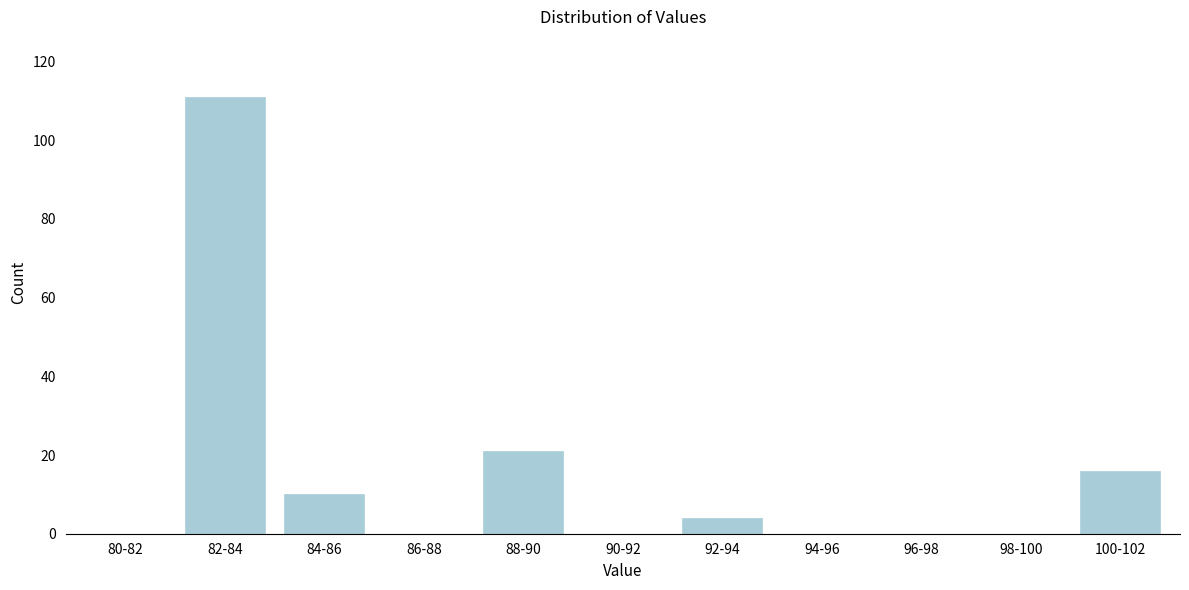

Reading left to right, what are all the values shown in this chart?

80-82=0	82-84=111	84-86=10	86-88=0	88-90=21	90-92=0	92-94=4	94-96=0	96-98=0	98-100=0	100-102=16